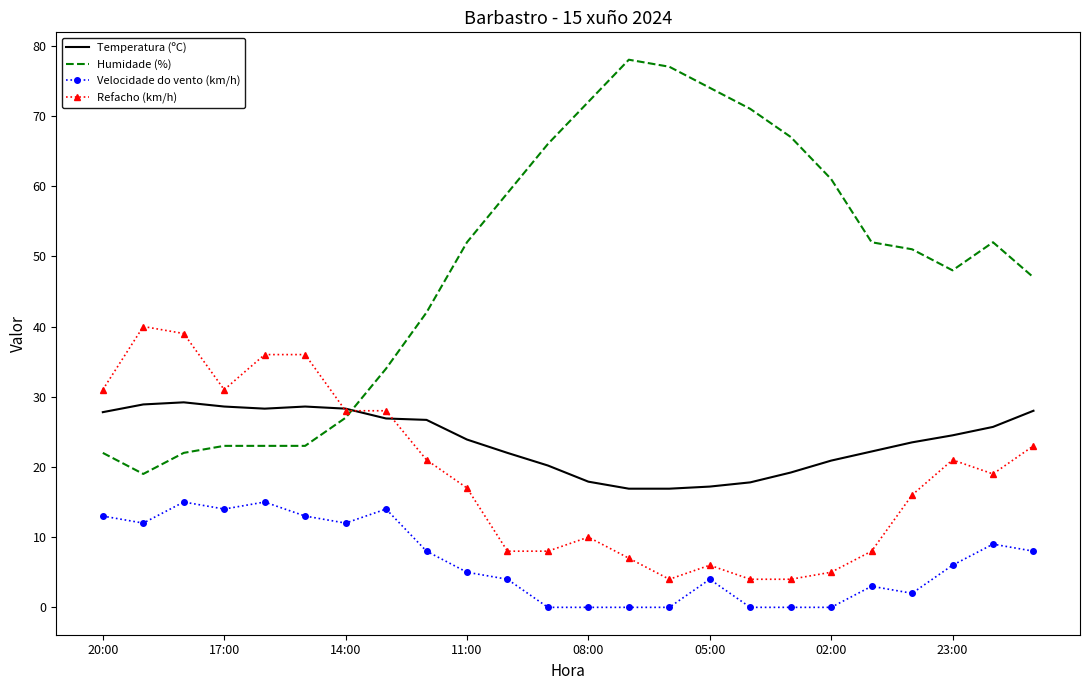

True or false: Temperatura (ºC) has more than 1 points higher than both neighbors.

True